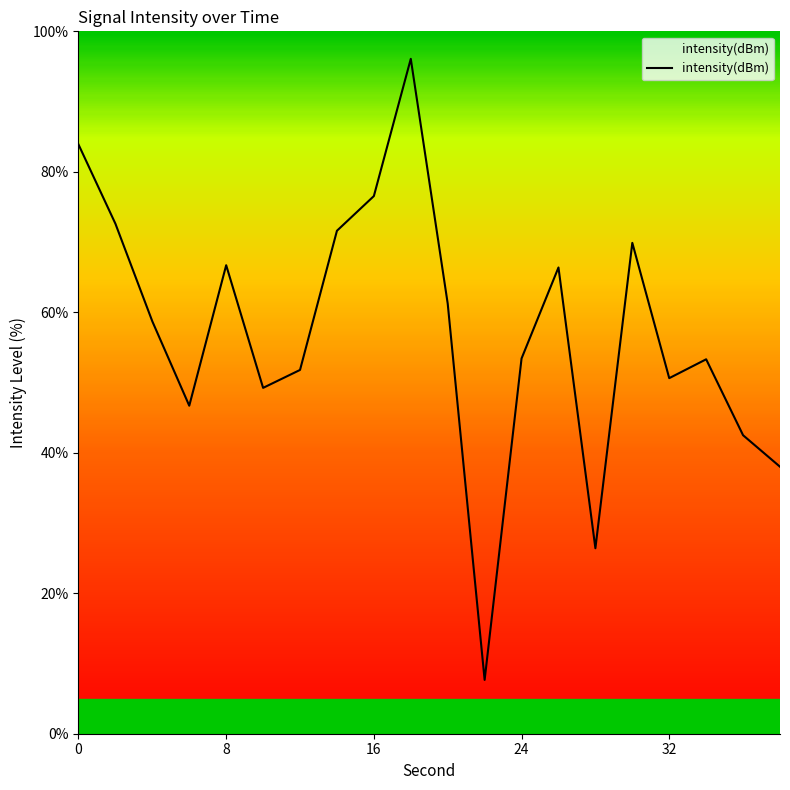

What is the greatest value displayed?

96.1